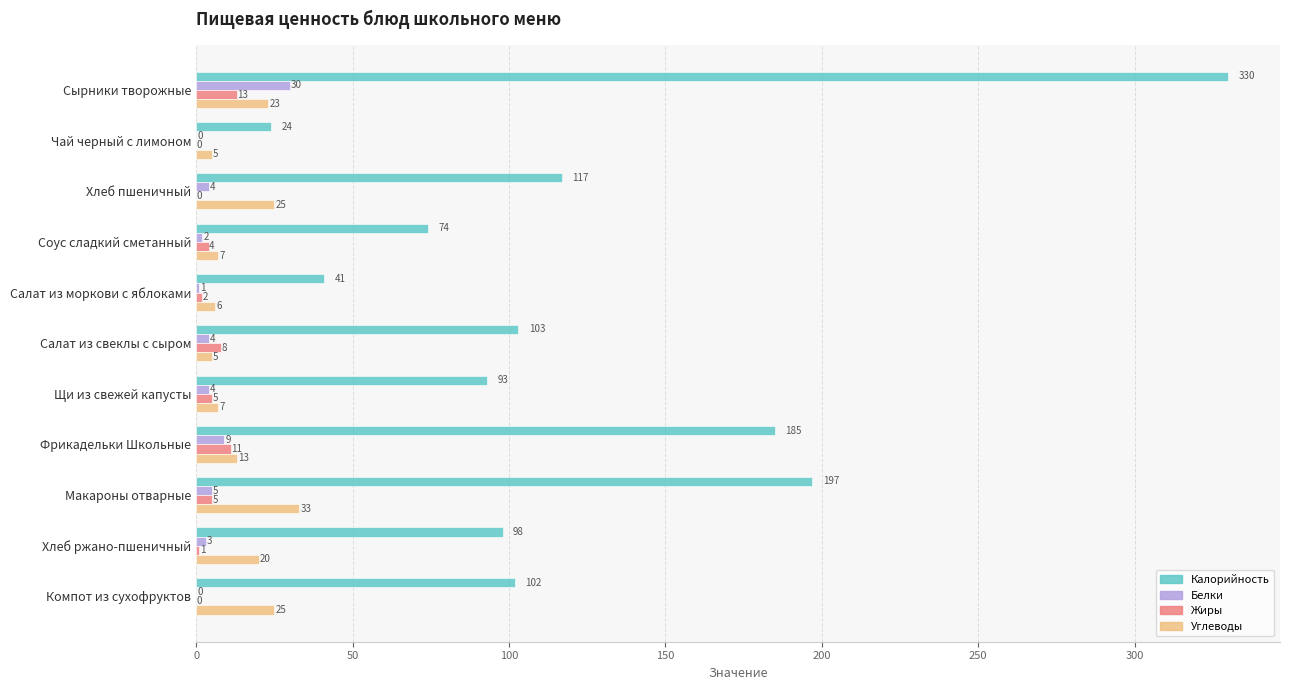

What is the sum of all Жиры values?

49